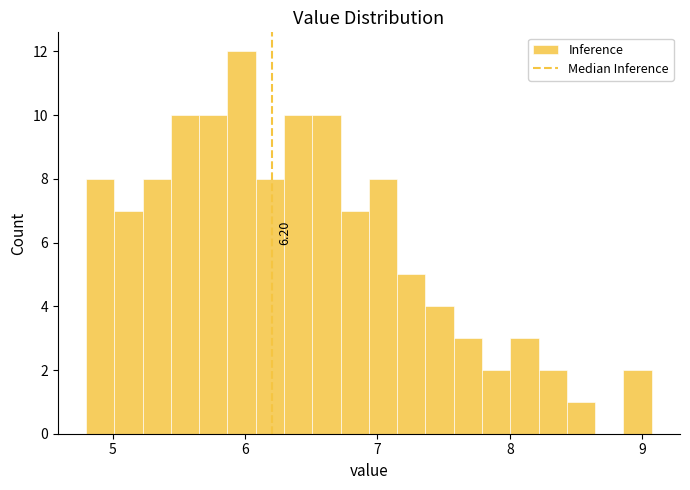

Around what value on the x-axis is the tallest bar? Give the approximate position of its centre, as read against the axis.

6.0